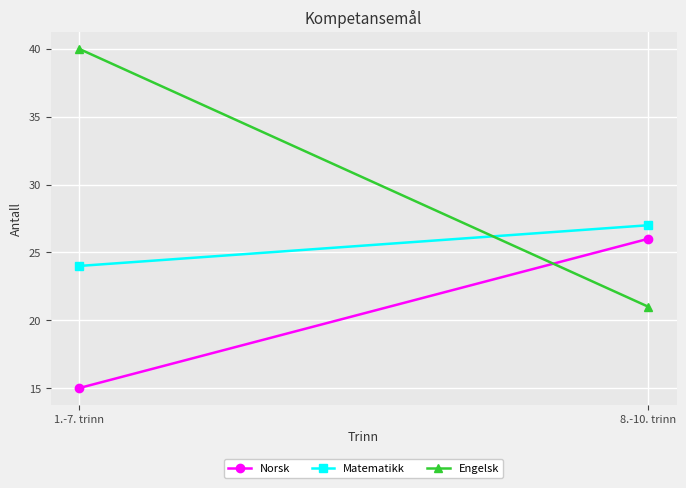

Reading left to right, list all the values displayed in this chart.

Norsk: 1.-7. trinn=15	8.-10. trinn=26
Matematikk: 1.-7. trinn=24	8.-10. trinn=27
Engelsk: 1.-7. trinn=40	8.-10. trinn=21